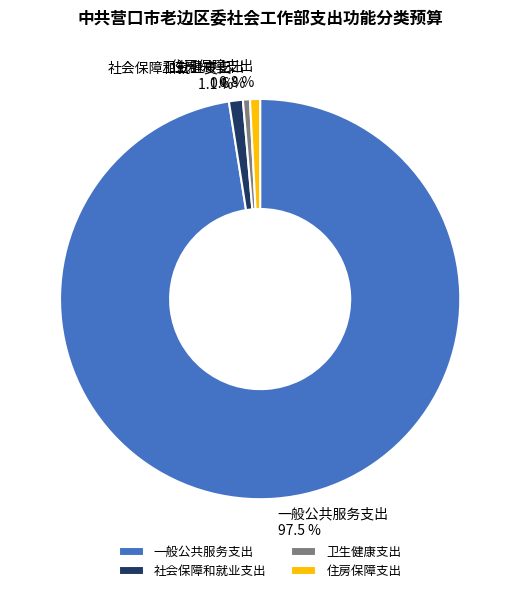

The 住房保障支出 slice represents 9% of the pie. True or false?

False